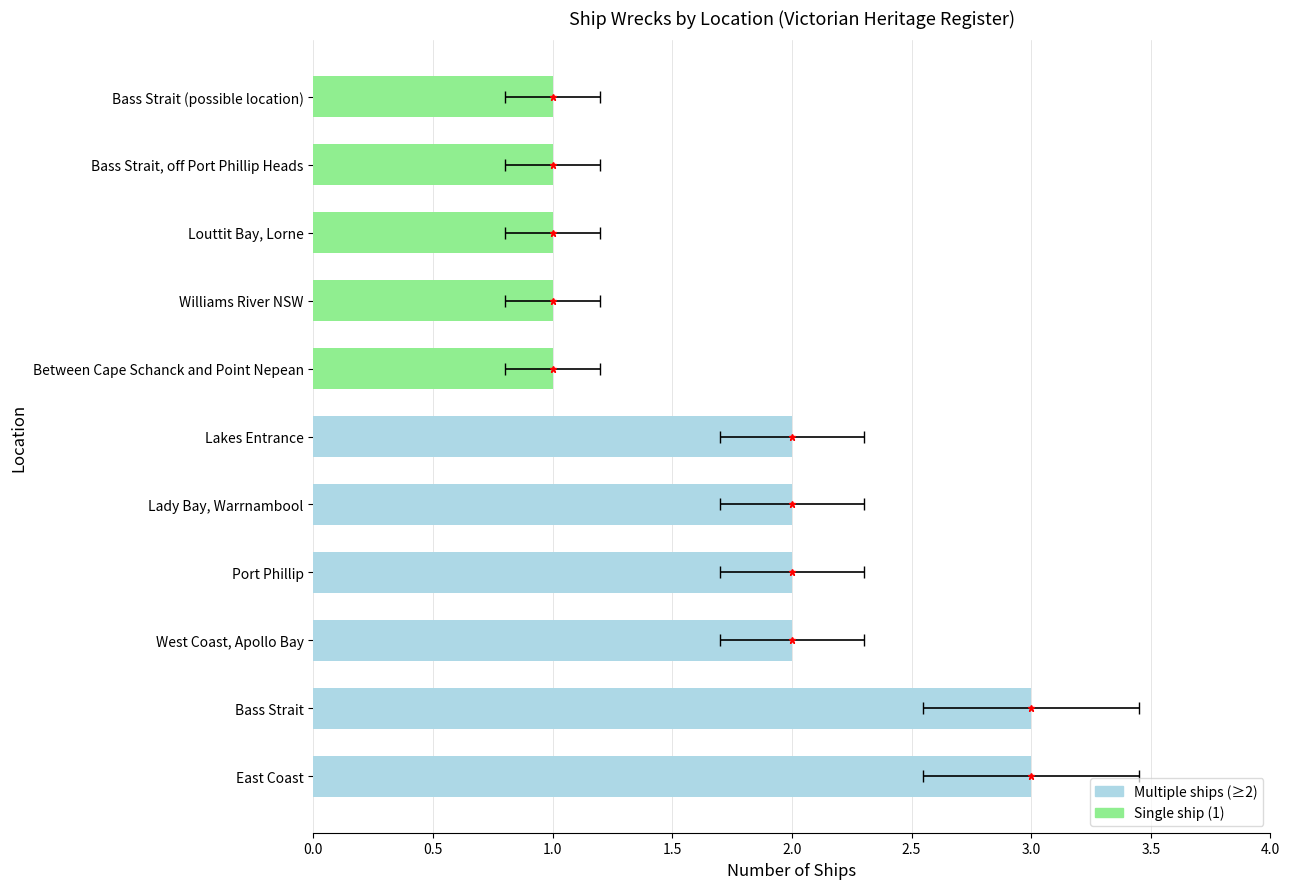

Reading left to right, extract all data points from this chart.

3	3	2	2	2	2	1	1	1	1	1